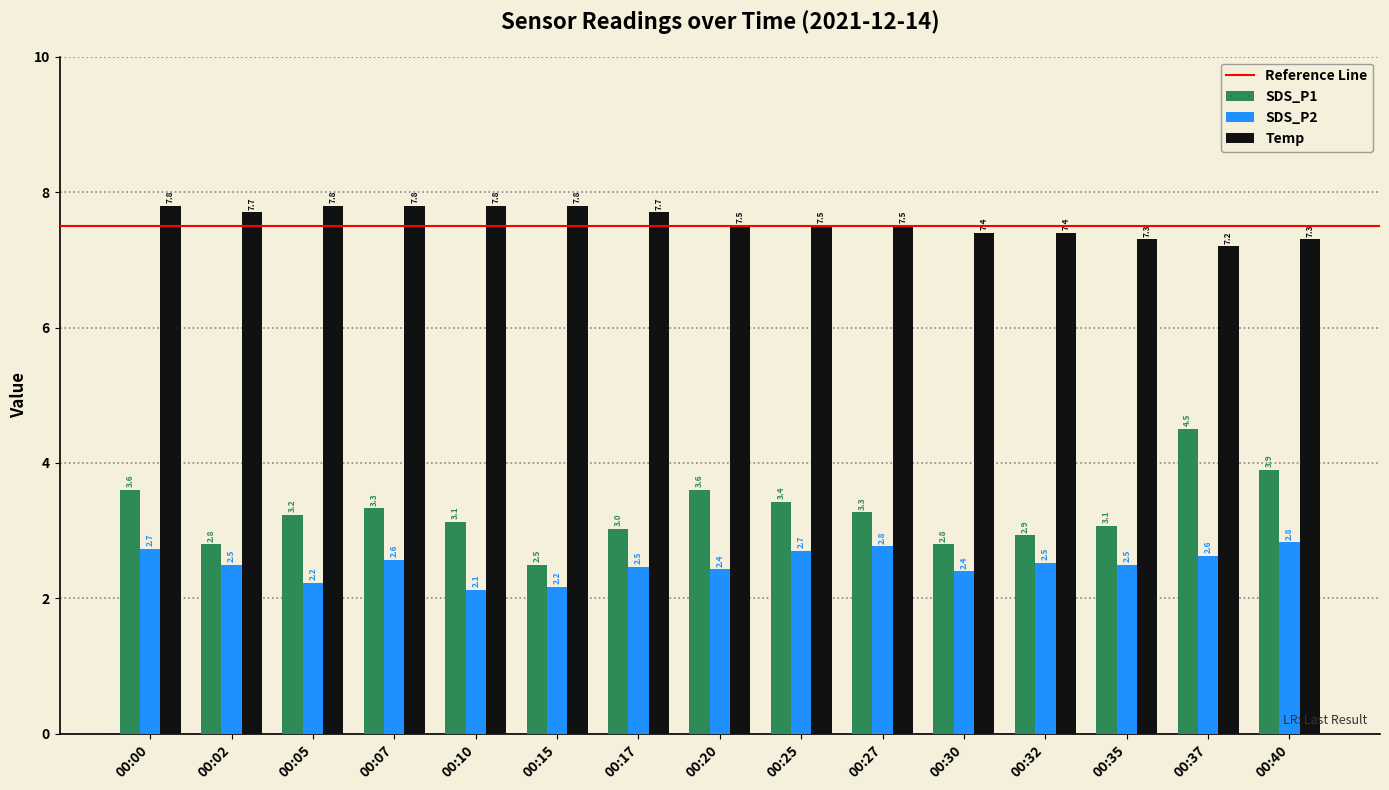

Where is SDS_P1 nearest to the value 3?

00:17